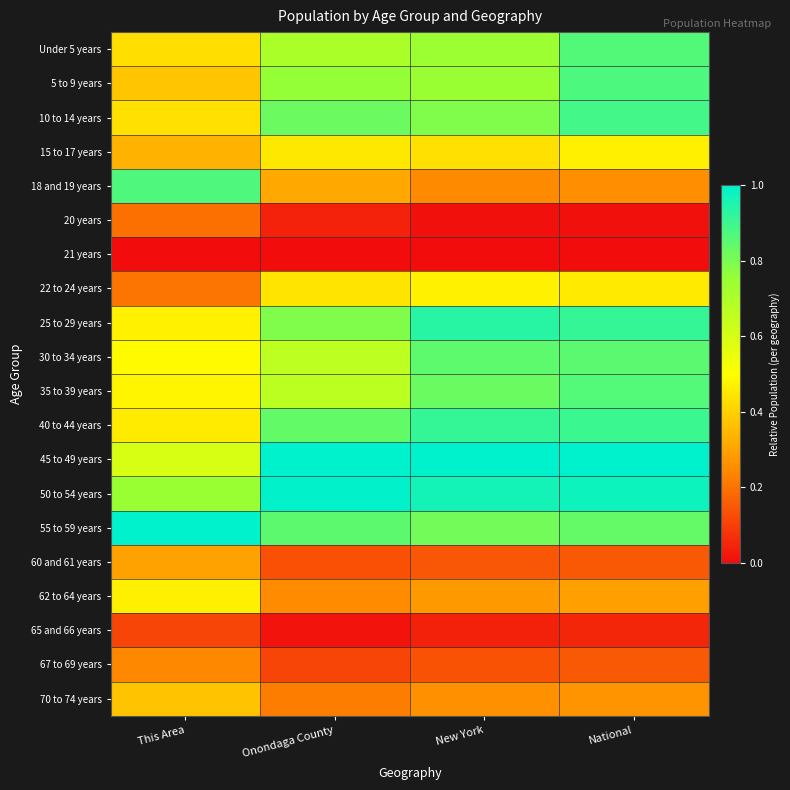

How many series are shown in this chart?

20